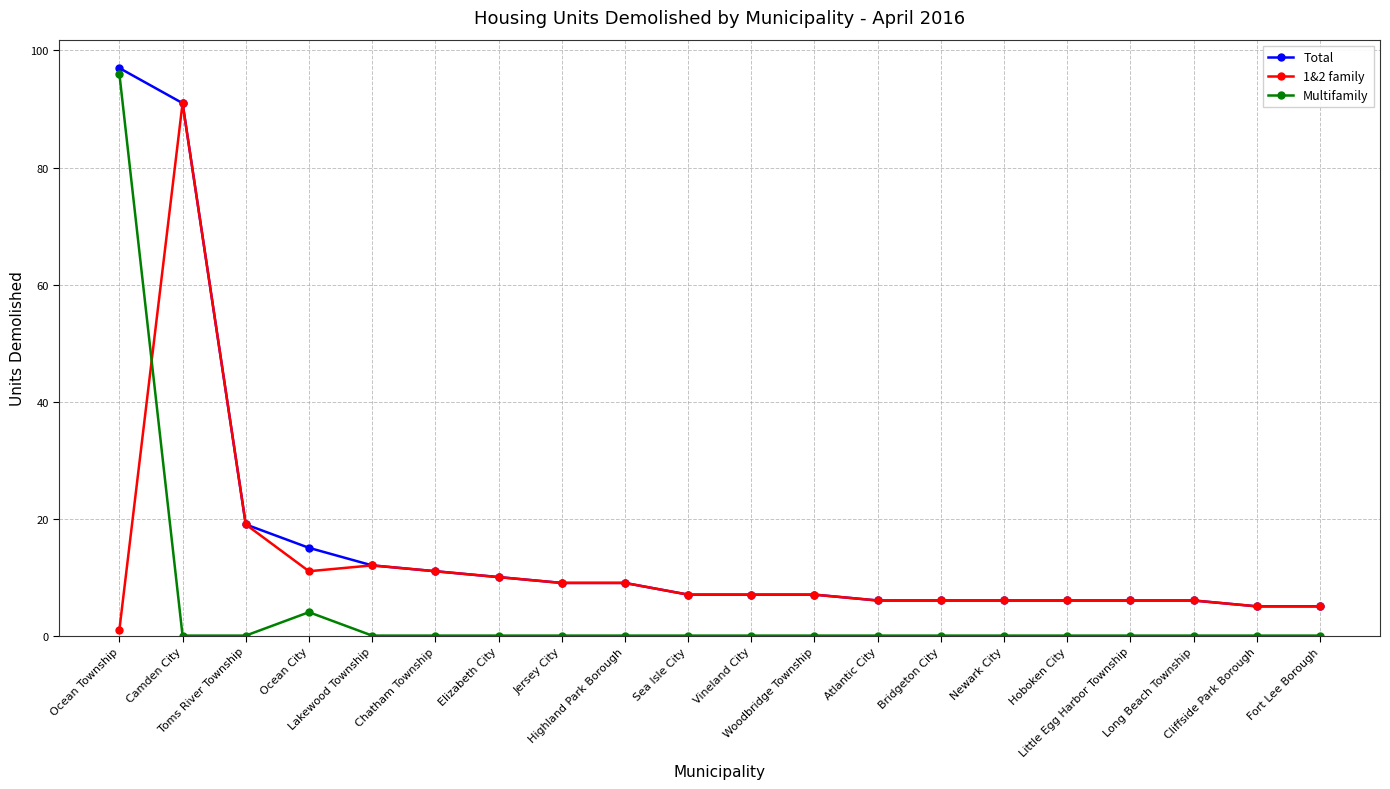

Where is 1&2 family nearest to the value 46?

Toms River Township